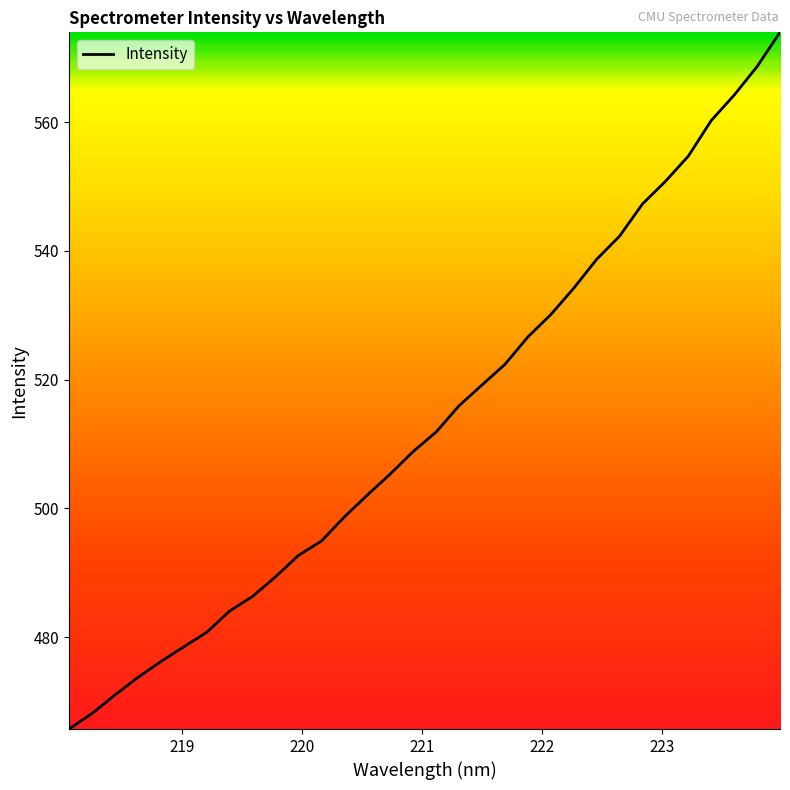

What is the smallest value displayed?

465.8